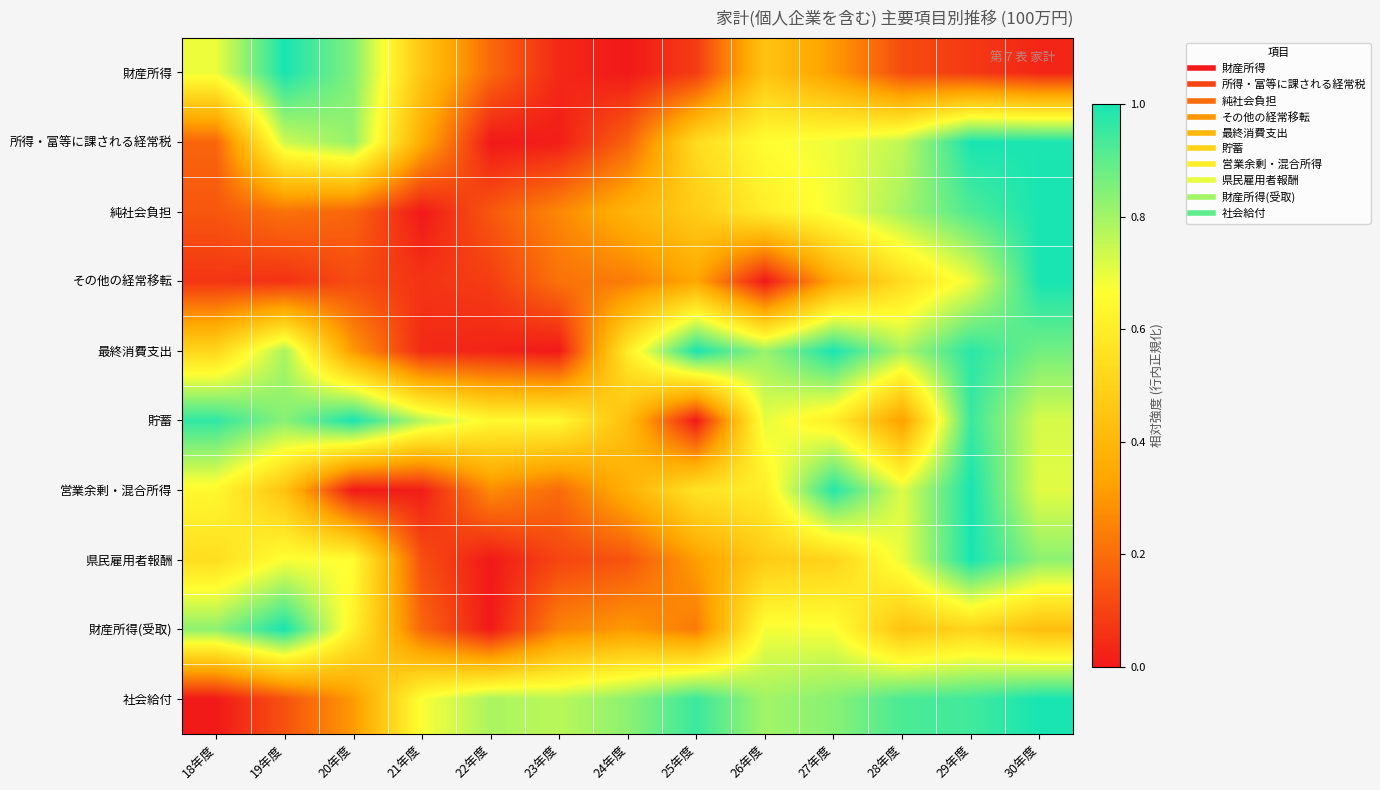

Reading left to right, what are all the values shown in this chart?

財産所得: 18年度=0.7	19年度=1.0	20年度=0.8	21年度=0.5	22年度=0.2	23年度=0.0	24年度=0.0	25年度=0.1	26年度=0.4	27年度=0.3	28年度=0.1	29年度=0.1	30年度=0.0
所得・富等に課される経常税: 18年度=0.2	19年度=0.7	20年度=0.8	21年度=0.4	22年度=0.0	23年度=0.0	24年度=0.2	25年度=0.5	26年度=0.7	27年度=0.7	28年度=0.8	29年度=1.0	30年度=1.0
純社会負担: 18年度=0.1	19年度=0.2	20年度=0.2	21年度=0.0	22年度=0.1	23年度=0.3	24年度=0.4	25年度=0.5	26年度=0.6	27年度=0.7	28年度=0.8	29年度=0.9	30年度=1.0
その他の経常移転: 18年度=0.1	19年度=0.1	20年度=0.1	21年度=0.1	22年度=0.1	23年度=0.2	24年度=0.2	25年度=0.3	26年度=0.0	27年度=0.3	28年度=0.5	29年度=0.7	30年度=1.0
最終消費支出: 18年度=0.5	19年度=0.8	20年度=0.3	21年度=0.0	22年度=0.0	23年度=0.0	24年度=0.6	25年度=1.0	26年度=0.8	27年度=1.0	28年度=0.8	29年度=1.0	30年度=0.9
貯蓄: 18年度=1.0	19年度=0.8	20年度=1.0	21年度=0.8	22年度=0.6	23年度=0.6	24年度=0.4	25年度=0.0	26年度=0.7	27年度=0.6	28年度=0.3	29年度=1.0	30年度=0.7
営業余剰・混合所得: 18年度=0.6	19年度=0.4	20年度=0.0	21年度=0.0	22年度=0.3	23年度=0.2	24年度=0.4	25年度=0.6	26年度=0.6	27年度=1.0	28年度=0.7	29年度=1.0	30年度=0.7
県民雇用者報酬: 18年度=0.5	19年度=0.7	20年度=0.7	21年度=0.1	22年度=0.0	23年度=0.1	24年度=0.1	25年度=0.3	26年度=0.5	27年度=0.5	28年度=0.7	29年度=1.0	30年度=0.8
財産所得(受取): 18年度=0.8	19年度=1.0	20年度=0.6	21年度=0.2	22年度=0.0	23年度=0.3	24年度=0.3	25年度=0.2	26年度=0.7	27年度=0.7	28年度=0.4	29年度=0.5	30年度=0.4
社会給付: 18年度=0.0	19年度=0.1	20年度=0.3	21年度=0.7	22年度=0.8	23年度=0.8	24年度=0.8	25年度=1.0	26年度=0.8	27年度=0.8	28年度=0.9	29年度=0.9	30年度=1.0